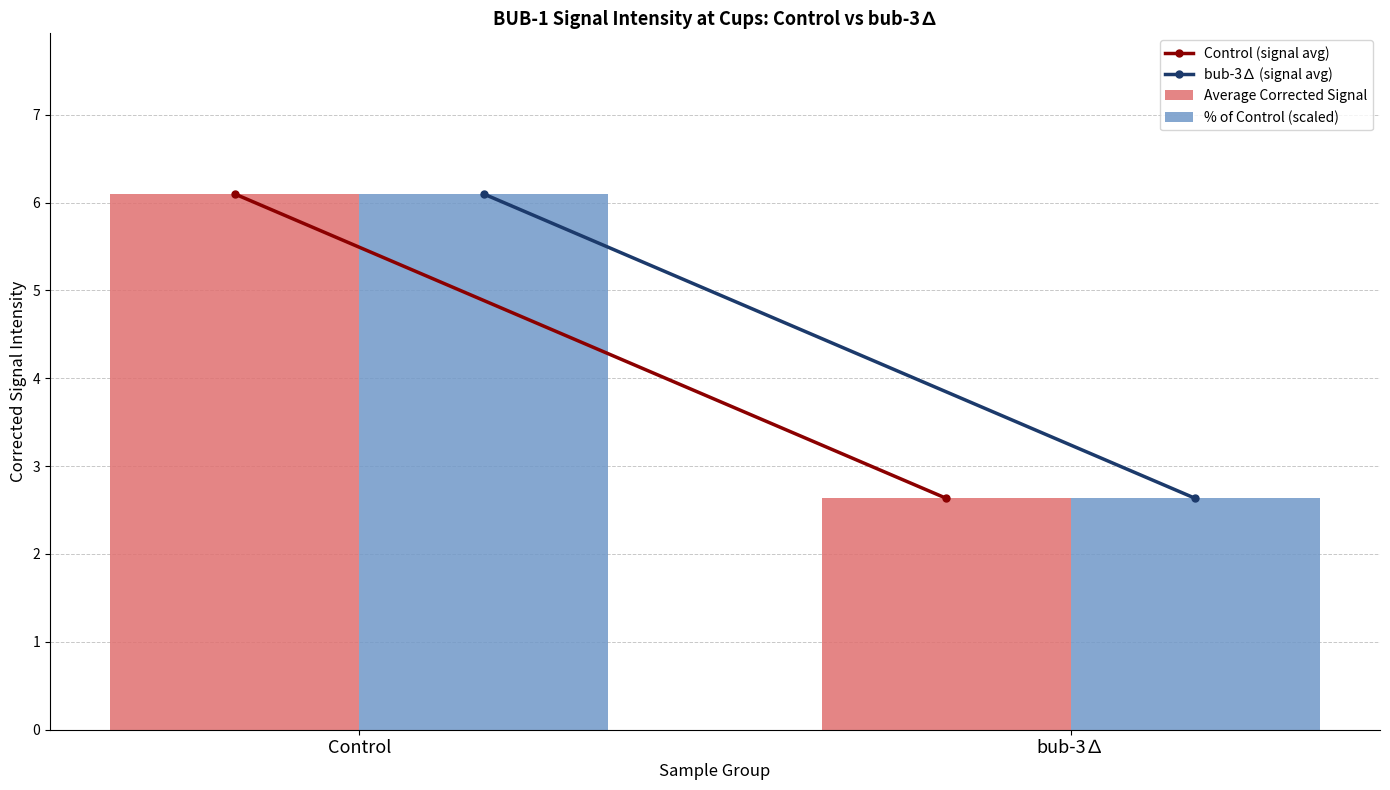

How many distinct data groups are displayed?

2